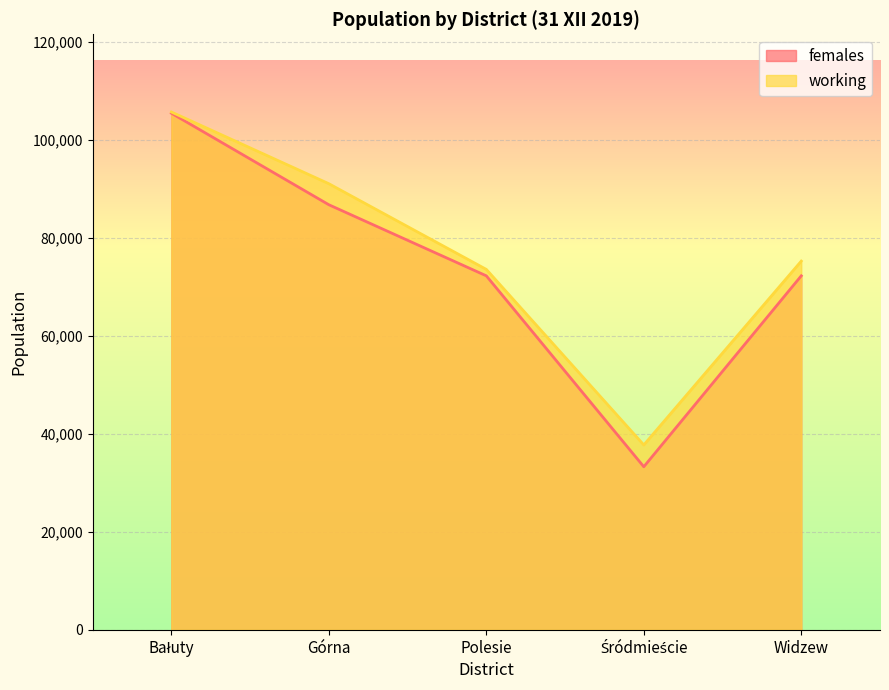

What is the value of the working point at the 3rd from the left?

73565